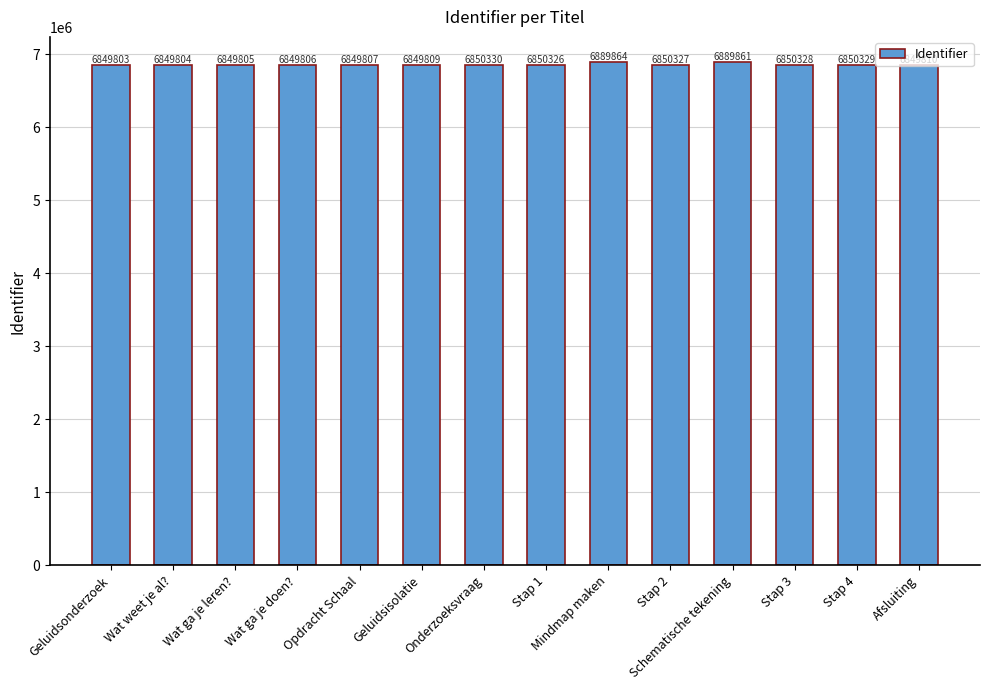

How many distinct data groups are displayed?

1